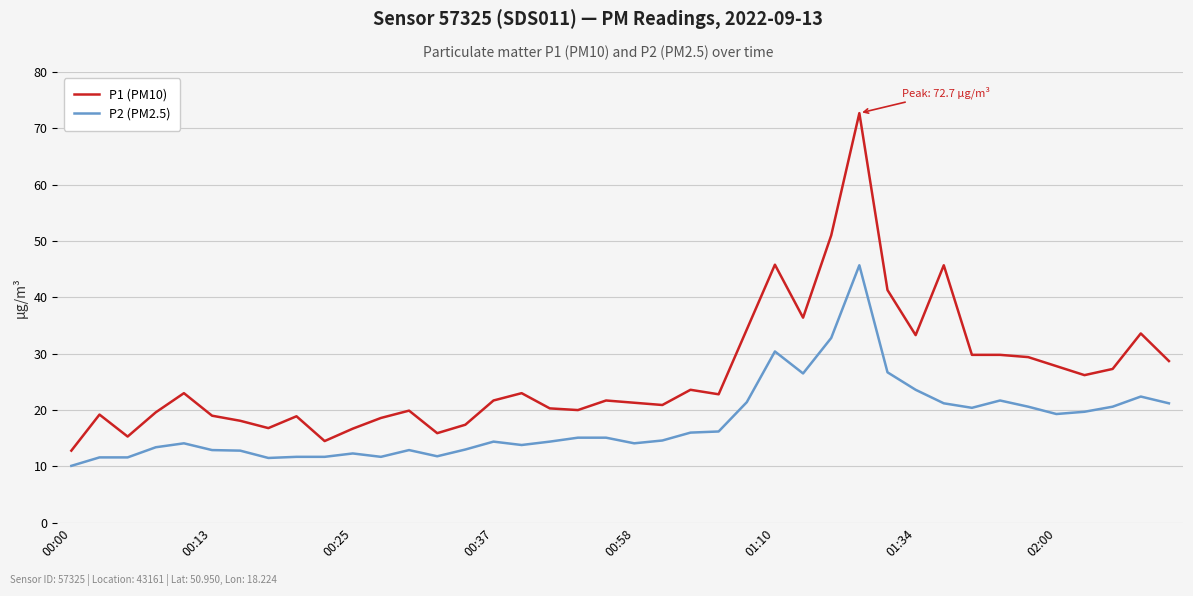

True or false: P2 (PM2.5) has more than 0 interior local peaks.

True